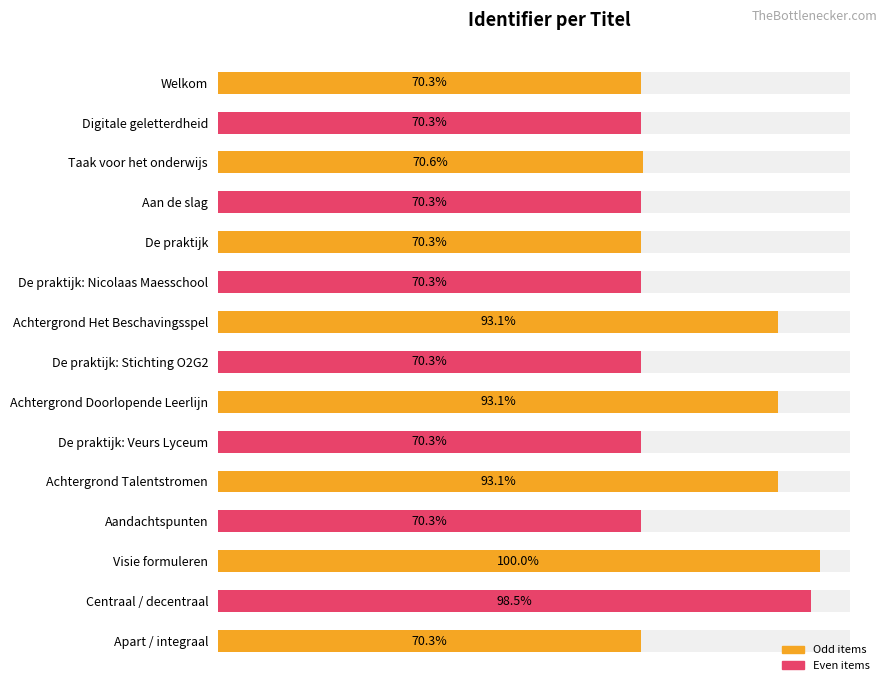

What is the ratio of the value at Apart / integraal to the value at Centraal / decentraal?

0.7